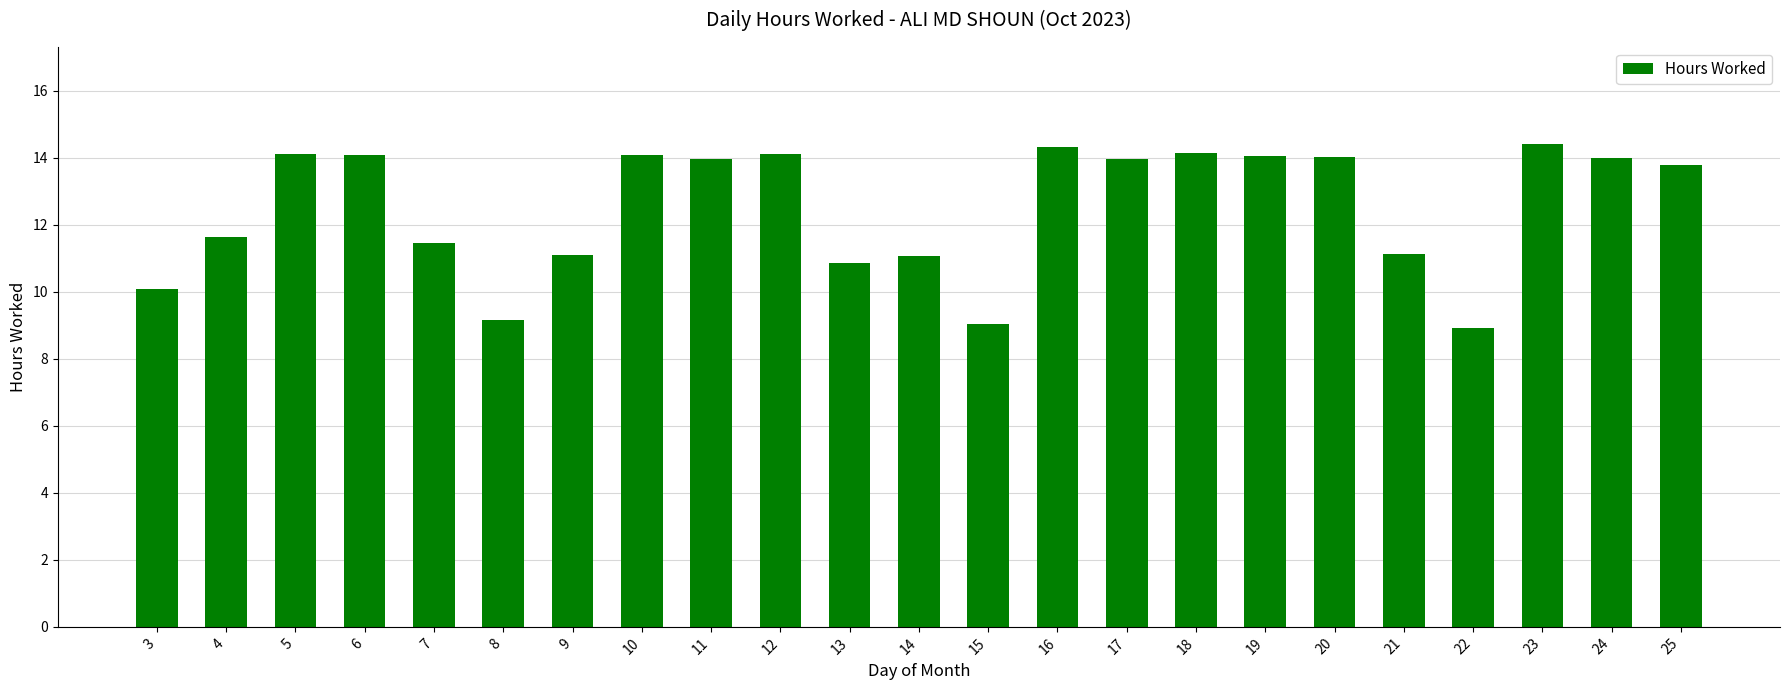

Is it true that the value at 3 is 14.8?

False